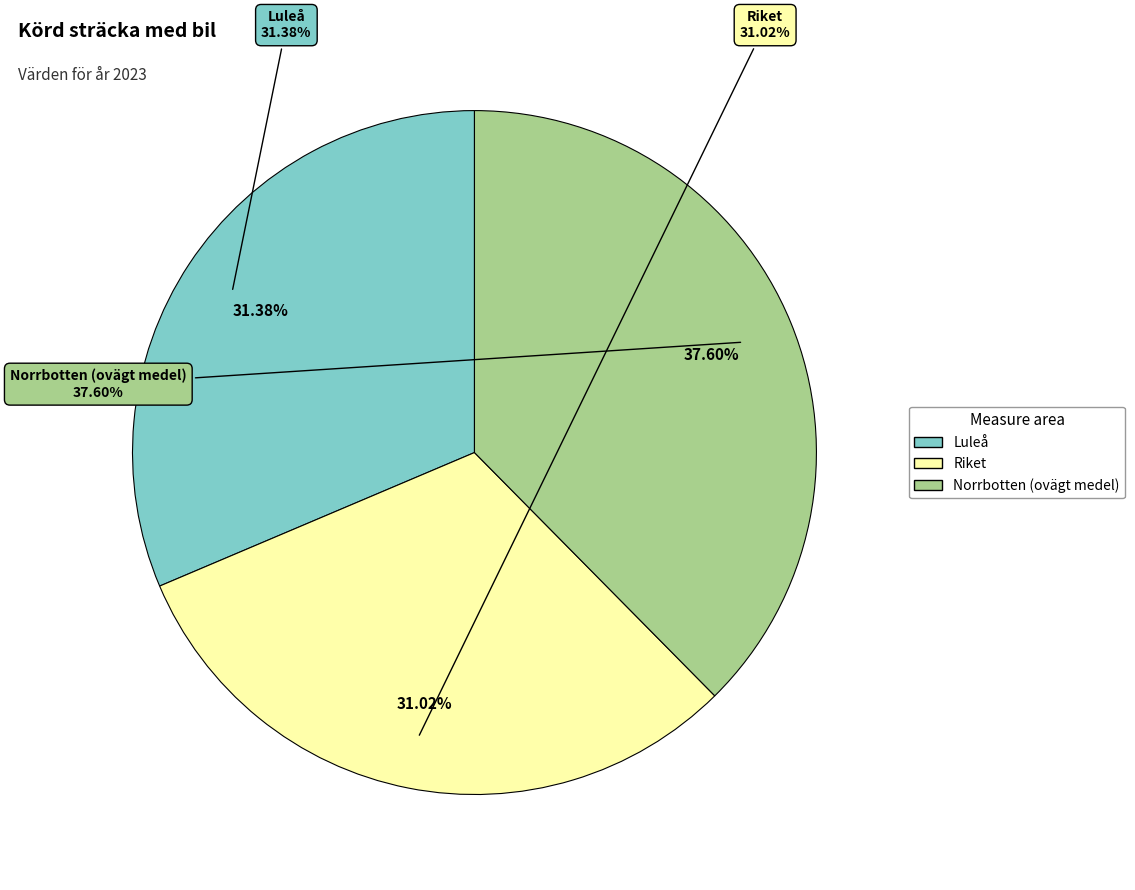

Is there a majority slice in this chart?

No